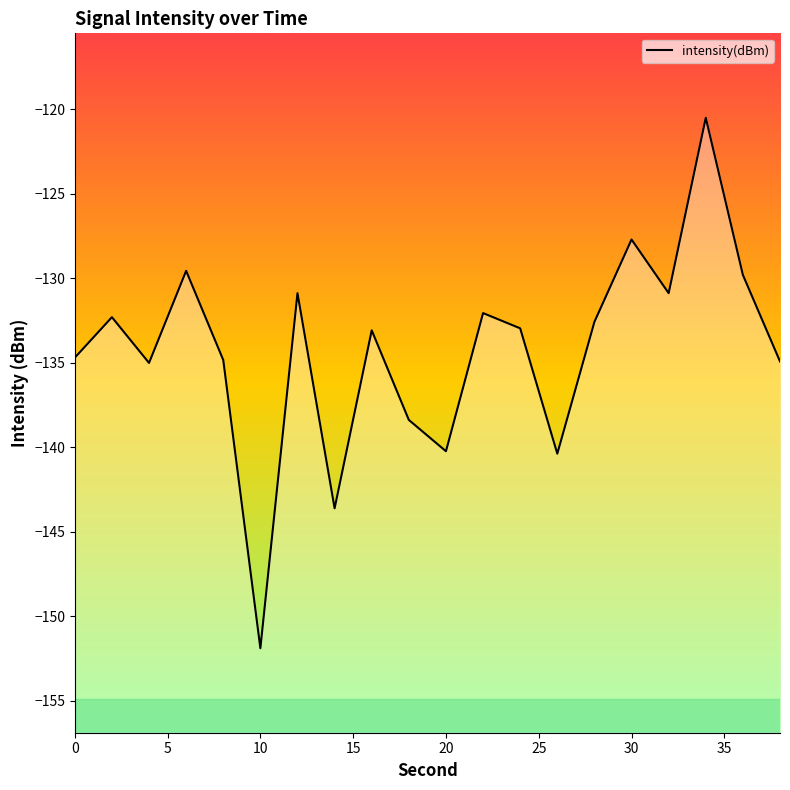

Where does the data first go above -132?

6